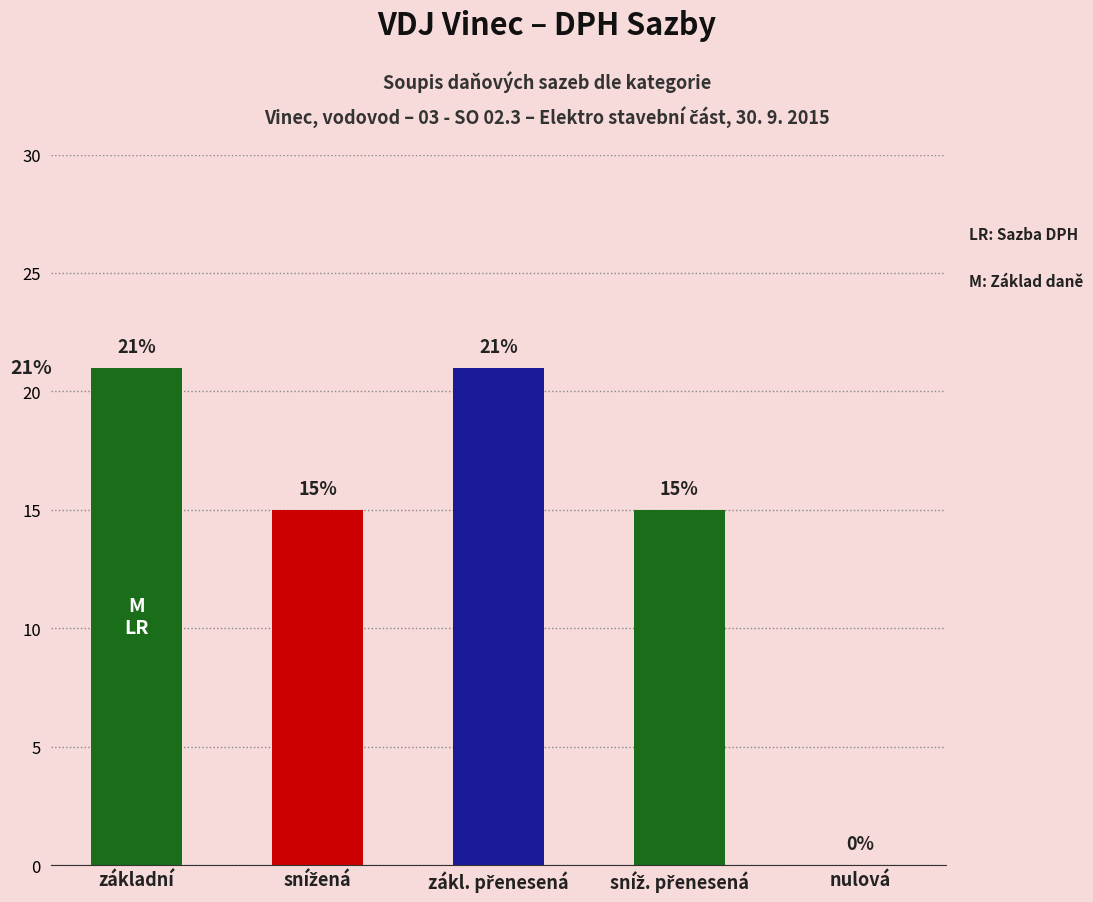

What is the sum of all values?

72